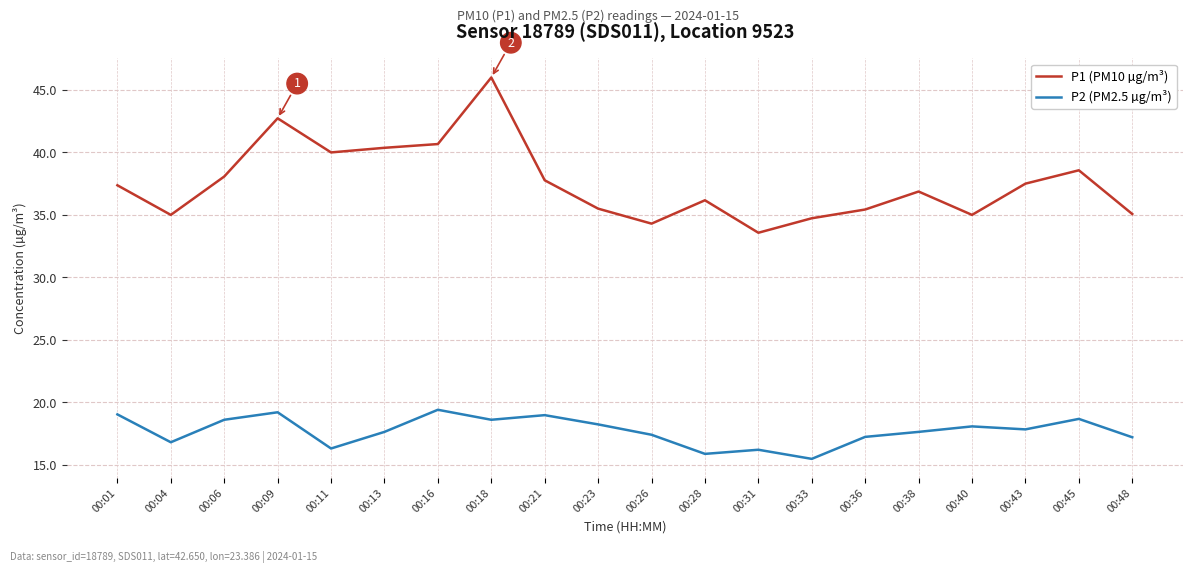

What is the difference between the second highest and second lowest values in the P2 (PM2.5 µg/m³) series?

3.3